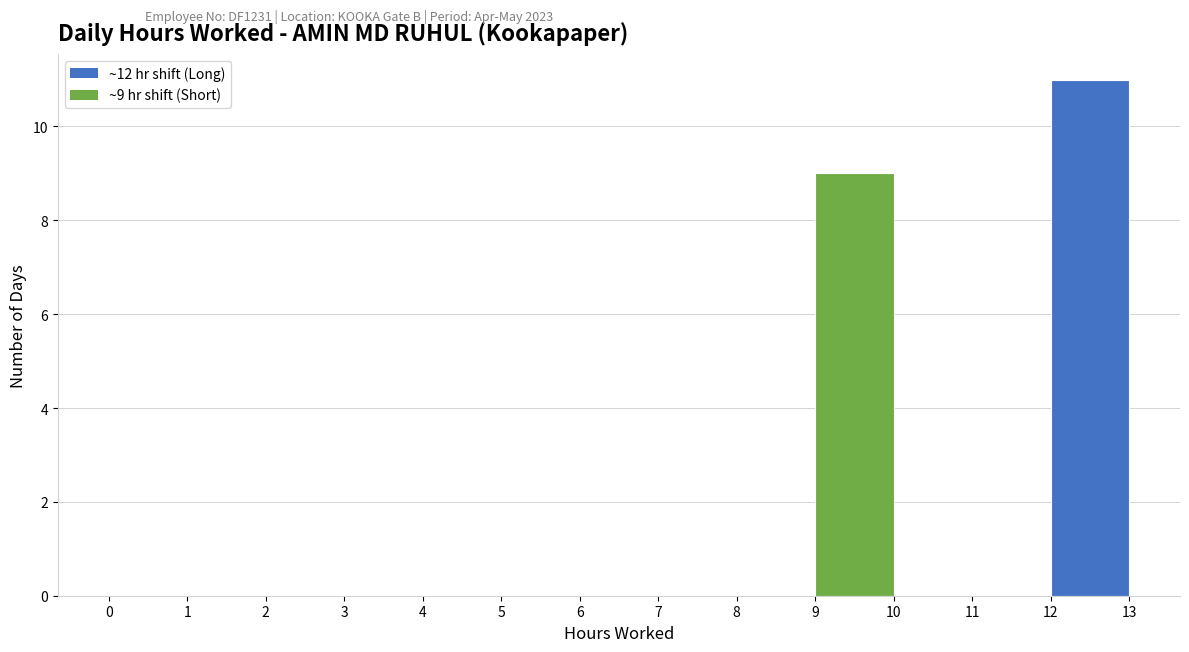

Over which range of the x-axis is the bar tallest?

12 to 13